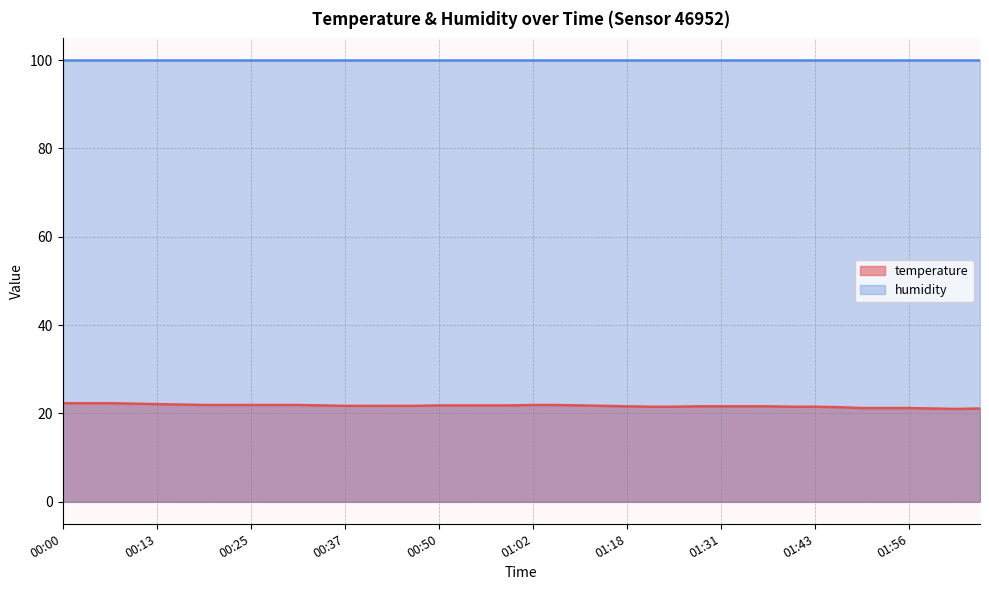

Between 00:22 and 00:59, which is larger?

00:22